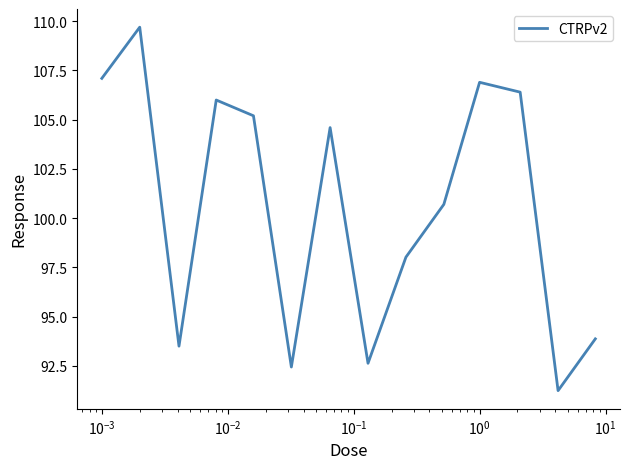

Reading left to right, transcribe all the data shown in this chart.

107.1	109.7	93.5	106.0	105.2	92.4	104.6	92.6	98.0	100.7	106.9	106.4	91.2	93.9